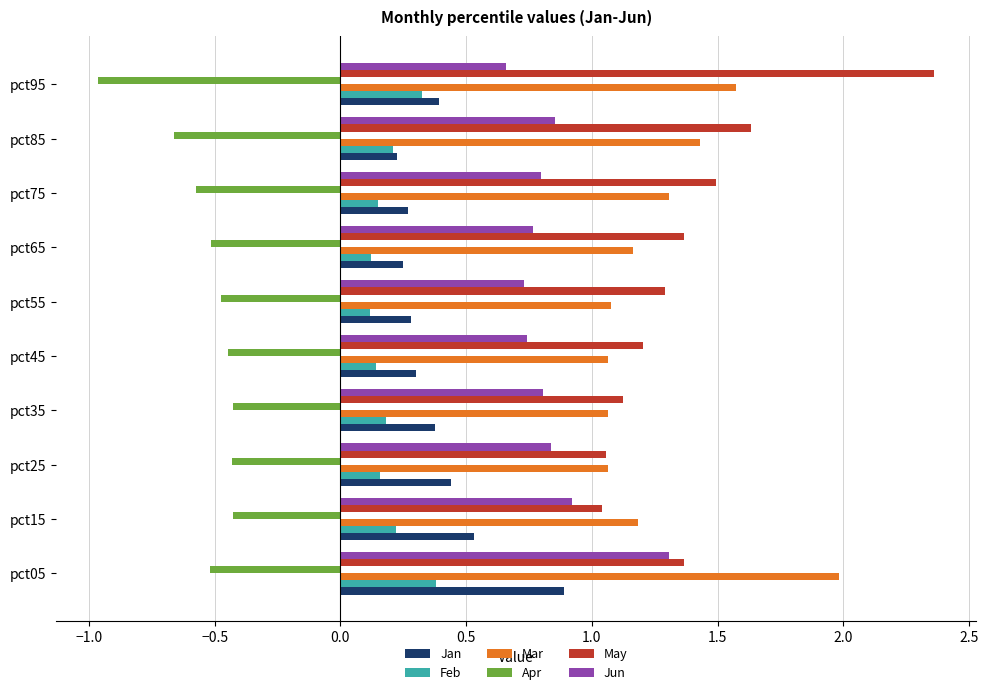

Rank the series by their maximum value, from lowest to highest.

Apr, Feb, Jan, Jun, Mar, May